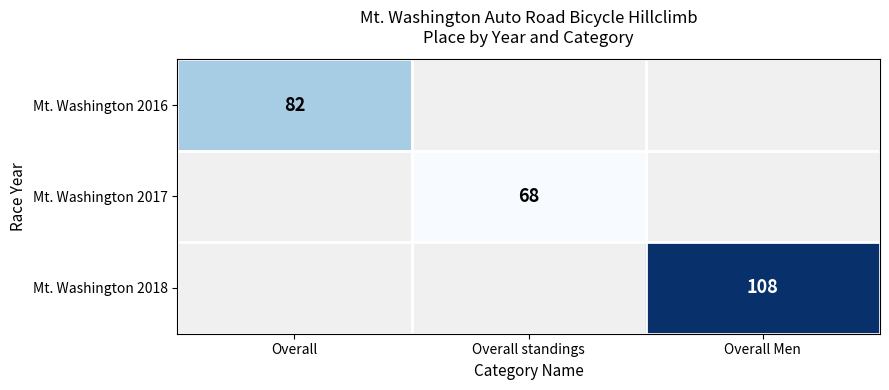

True or false: Mt. Washington 2017 has a value of 45 at Overall standings.

False